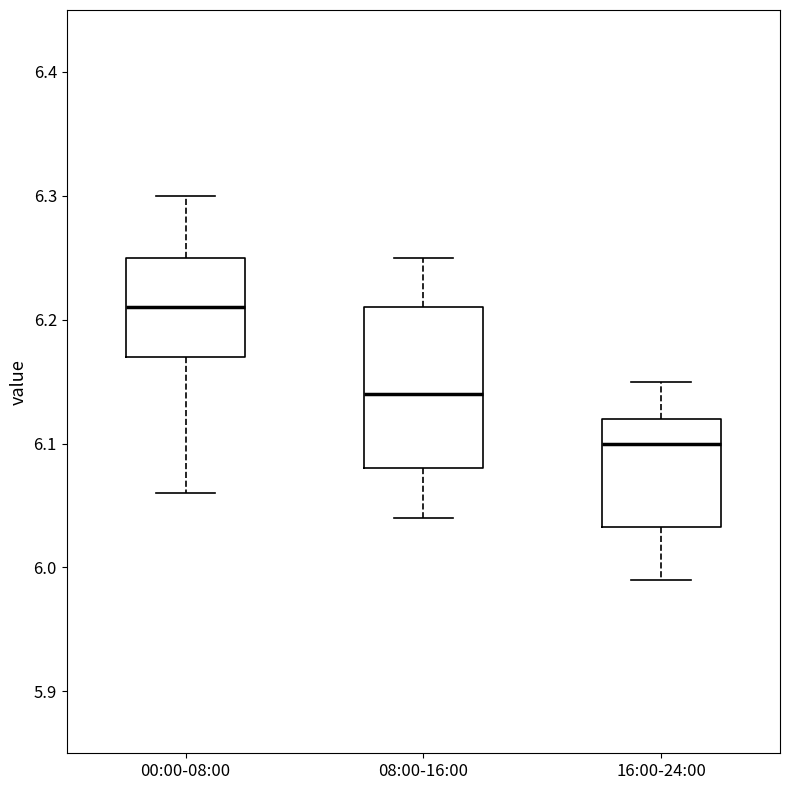

Comparing the boxes themselves (not the whiskers), which one is the tallest?

08:00-16:00